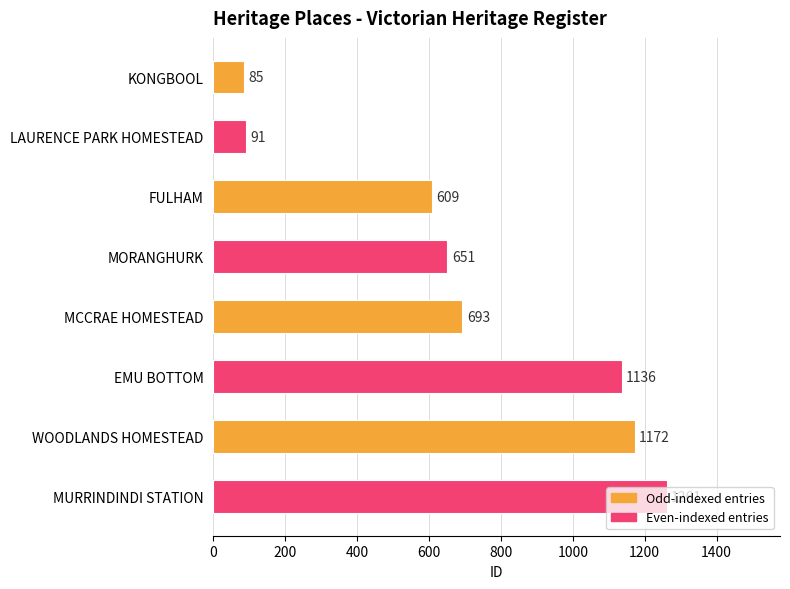

True or false: the data shows 308 at MCCRAE HOMESTEAD.

False